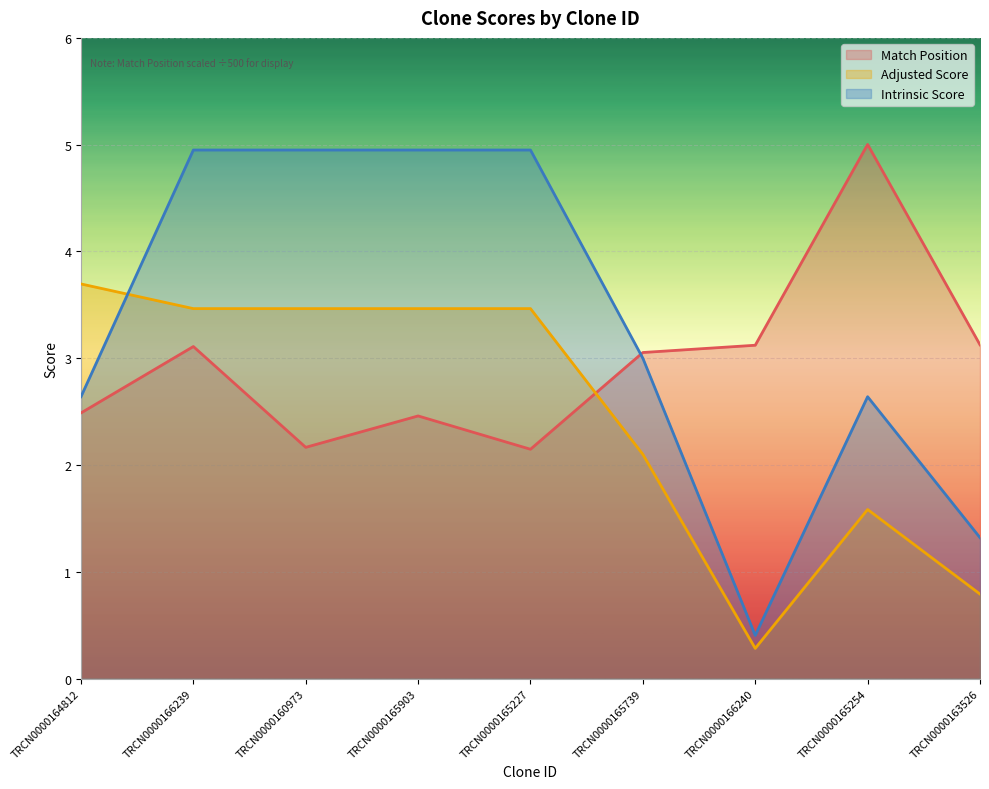

At which label is Adjusted Score closest to 1?

TRCN0000163526